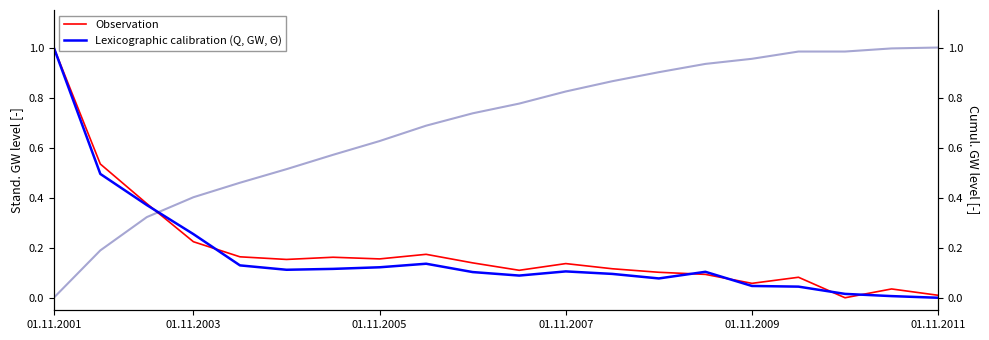

Where is Lexicographic calibration (Q, GW, Θ) nearest to the value 0?

01.11.2011